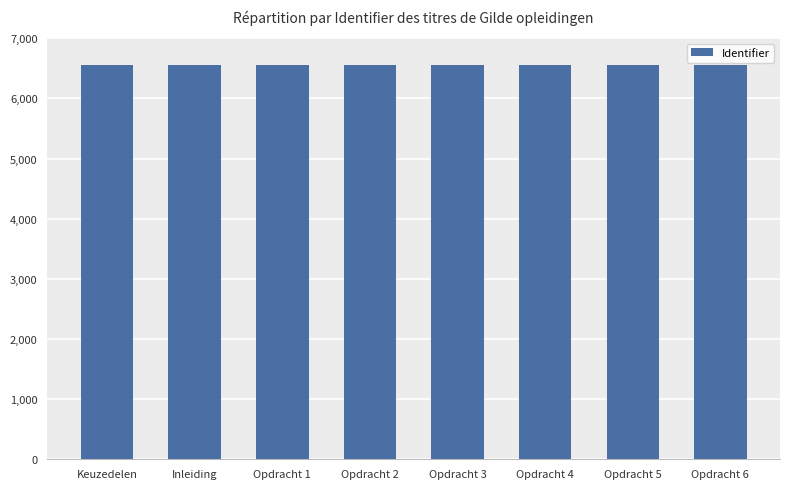

What is the greatest value displayed?

6556592